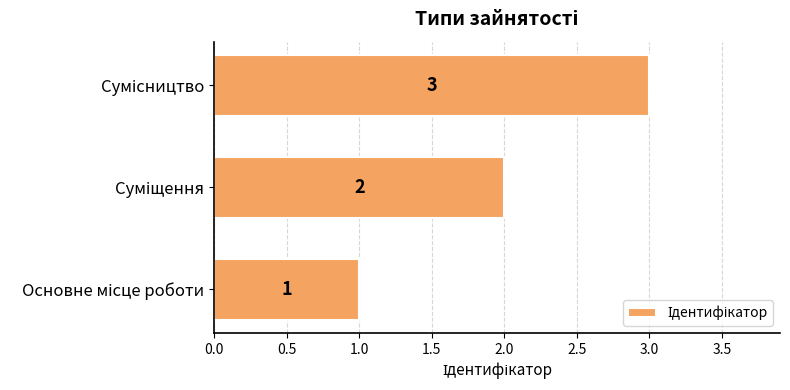

What is the maximum value shown in the chart?

3